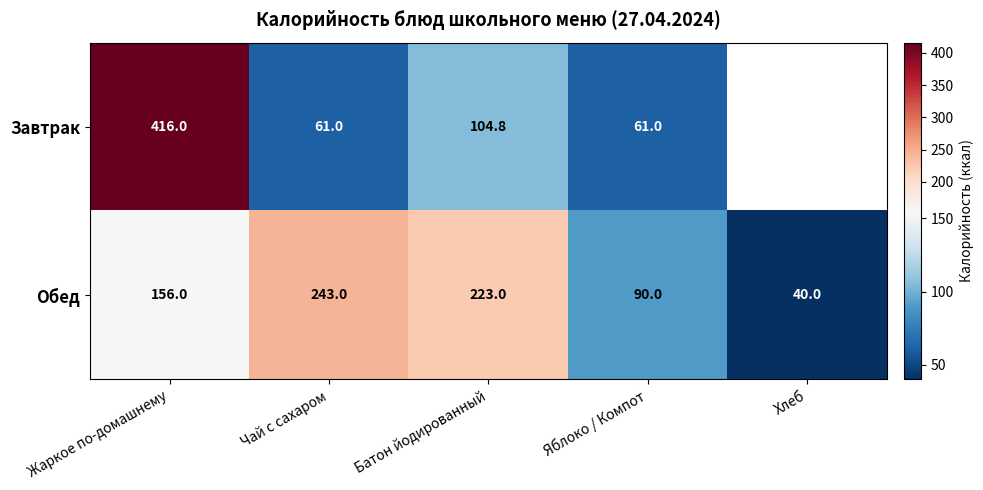

What is the smallest value displayed?

40.0